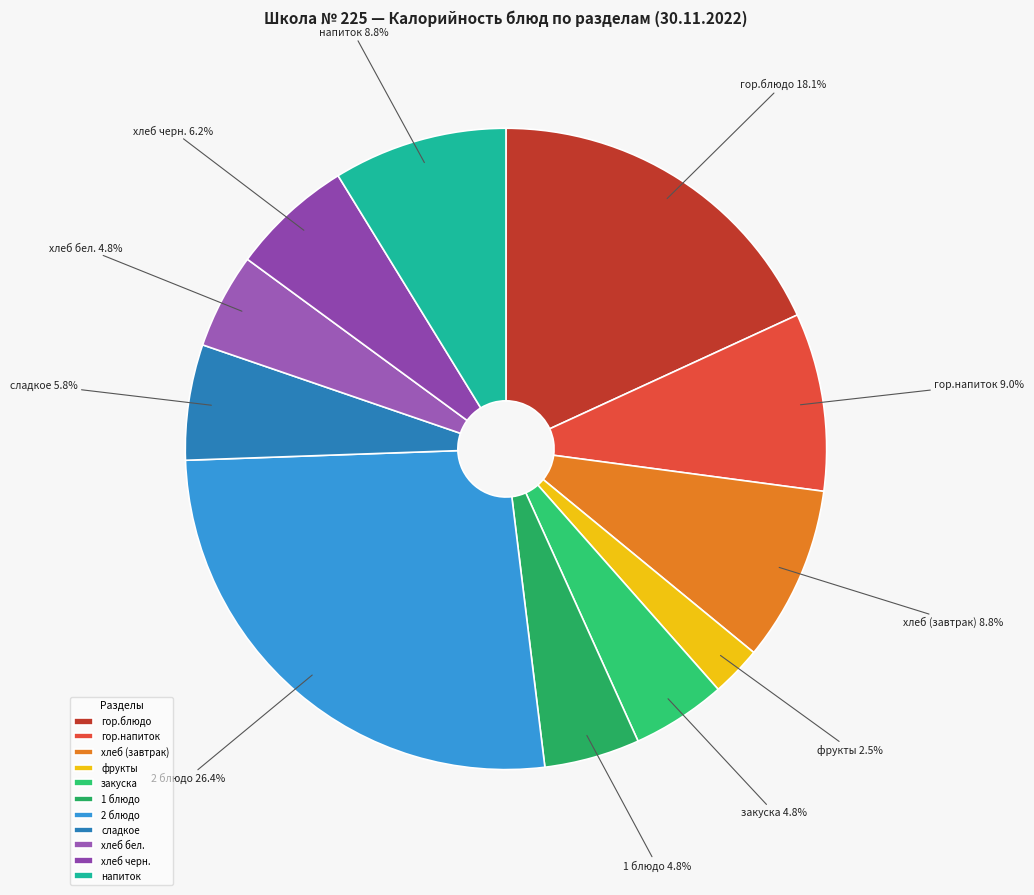

Which slice is the largest?

2 блюдо